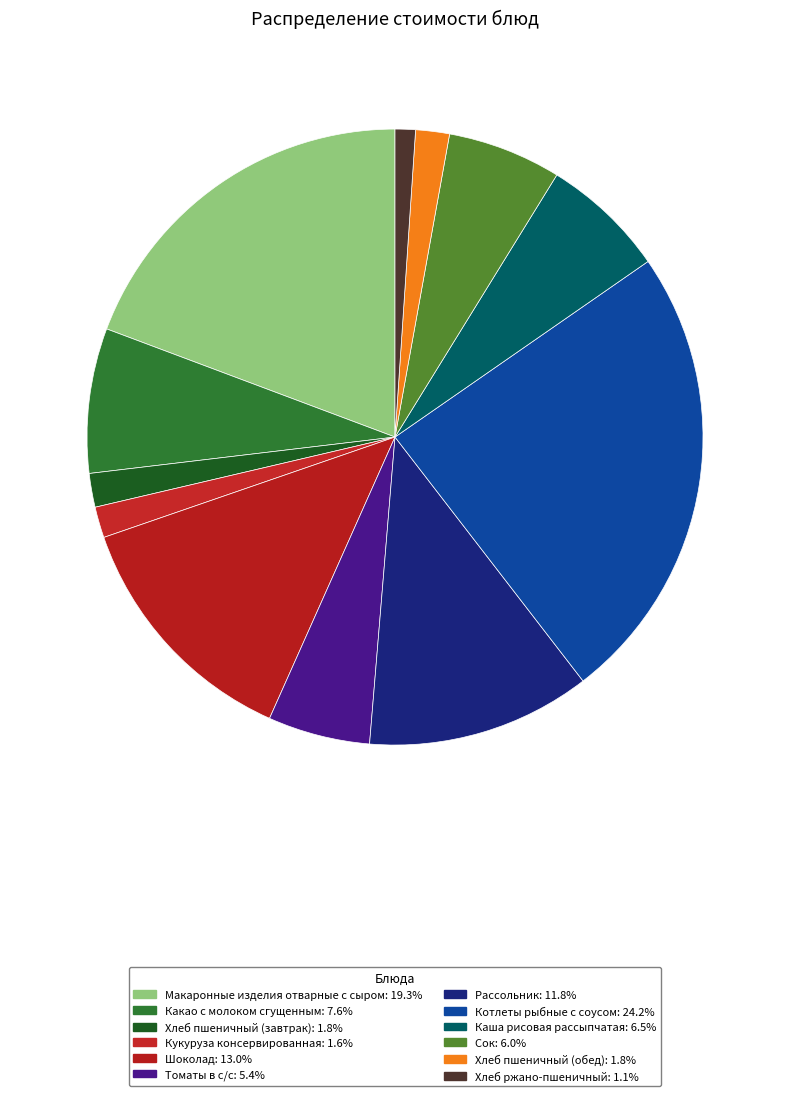

To the nearest percent, what is the difference between the largest and smallest slice percentages?

23%